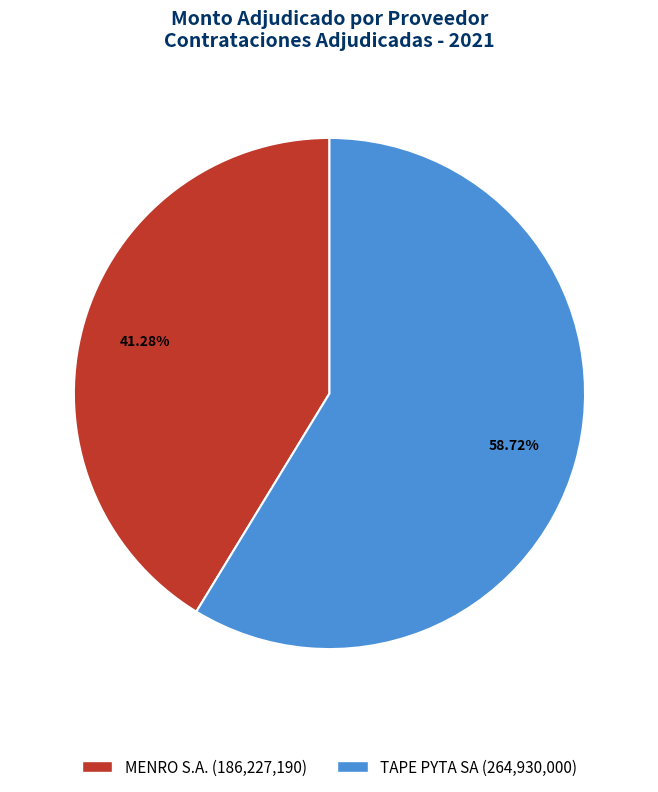

Between TAPE PYTA SA (264,930,000) and MENRO S.A. (186,227,190), which is larger?

TAPE PYTA SA (264,930,000)